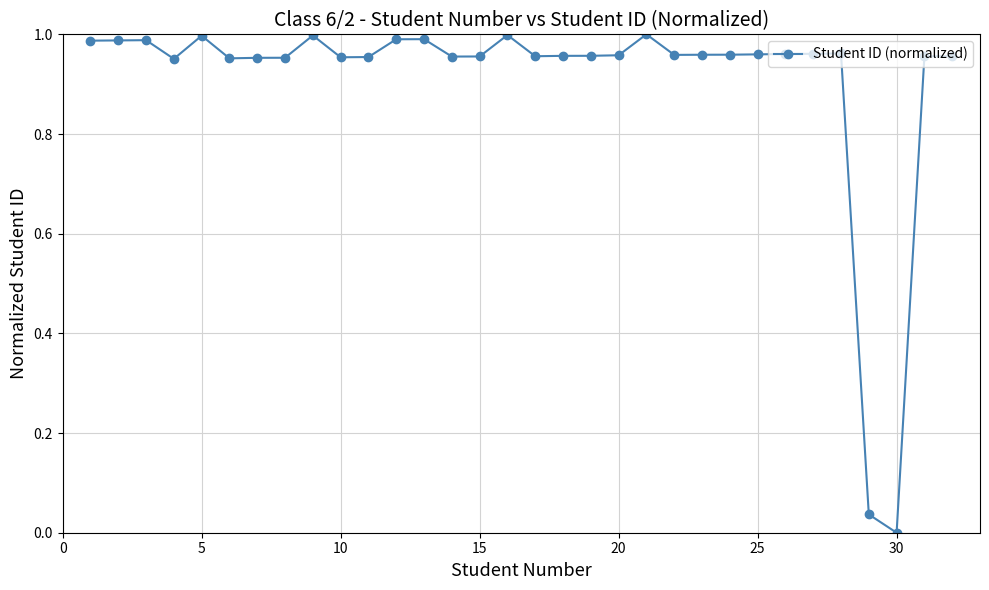

True or false: there are more than 0 points higher than both neighbors.

True